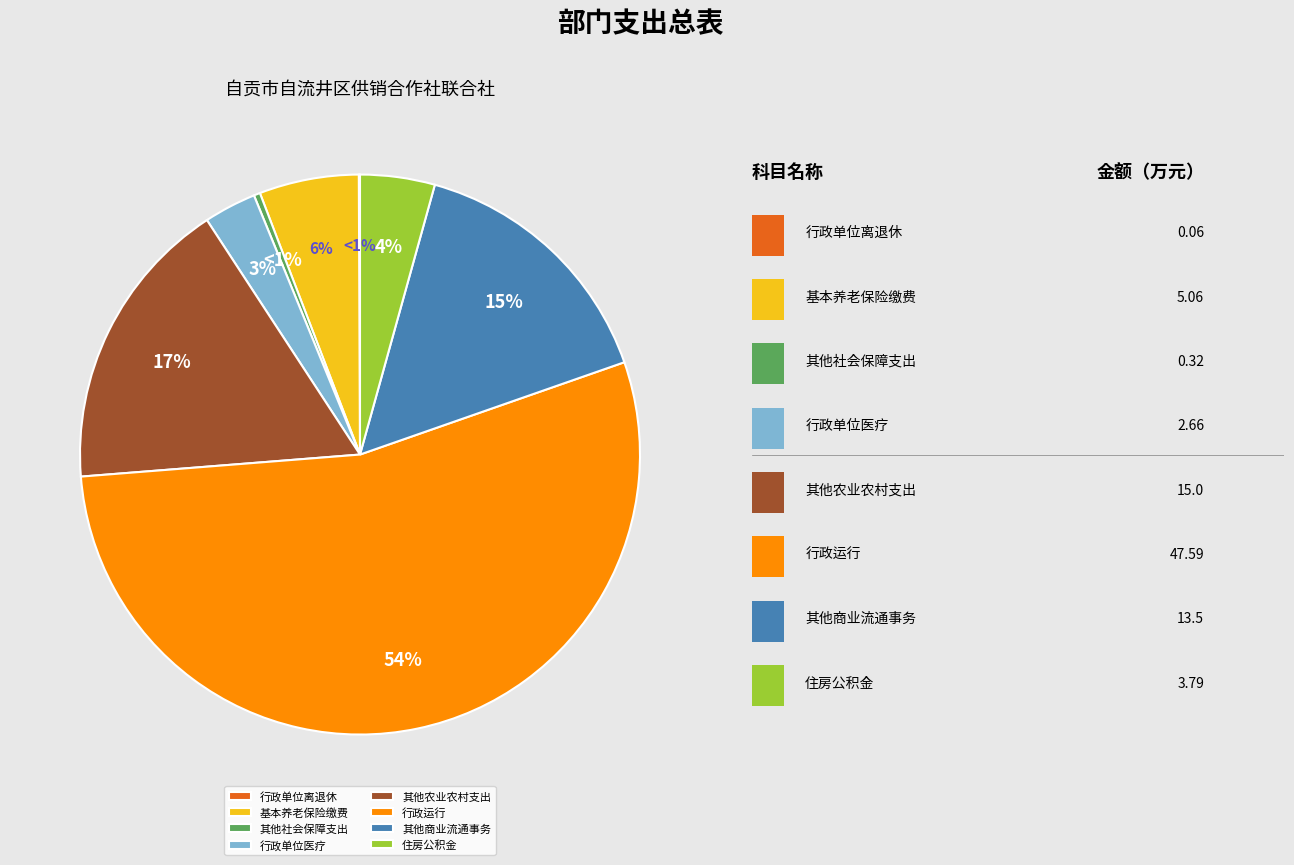

How many segments does this pie chart have?

8